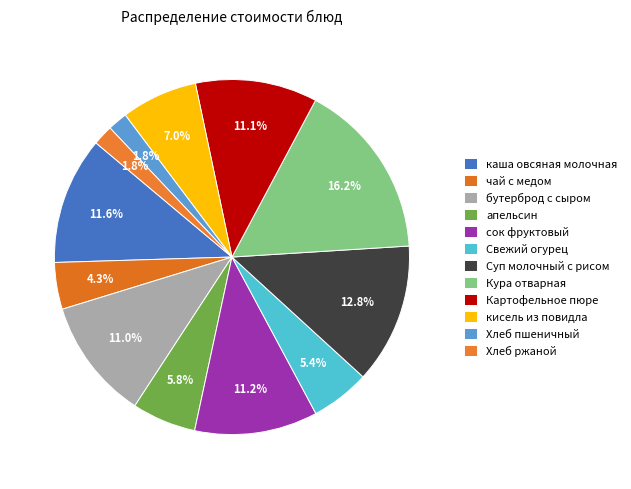

Do каша овсяная молочная and Свежий огурец together represent more than half of the pie?

No